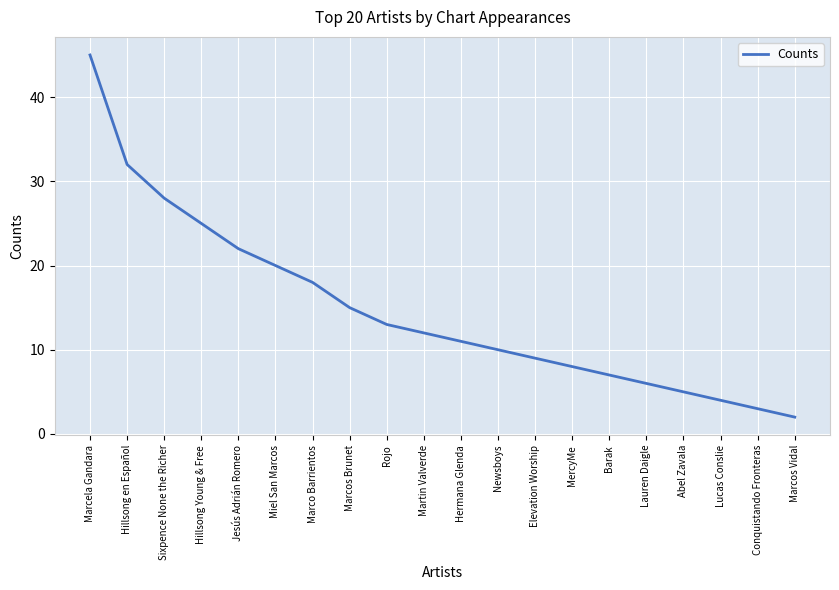

Reading right to left, extract all data points from this chart.

2	3	4	5	6	7	8	9	10	11	12	13	15	18	20	22	25	28	32	45